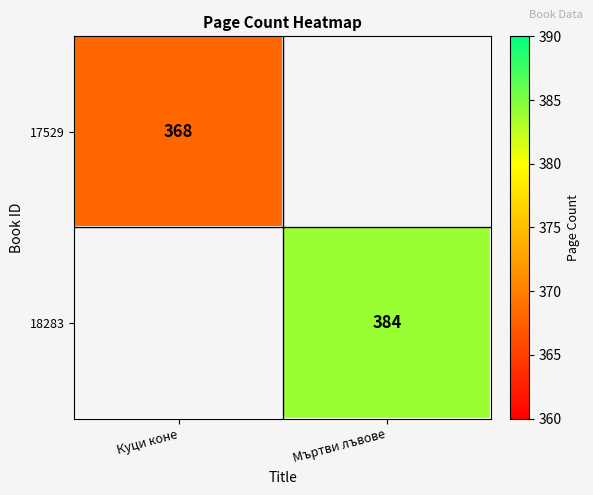

True or false: 18283 has a value of 596 at Мъртви лъвове.

False